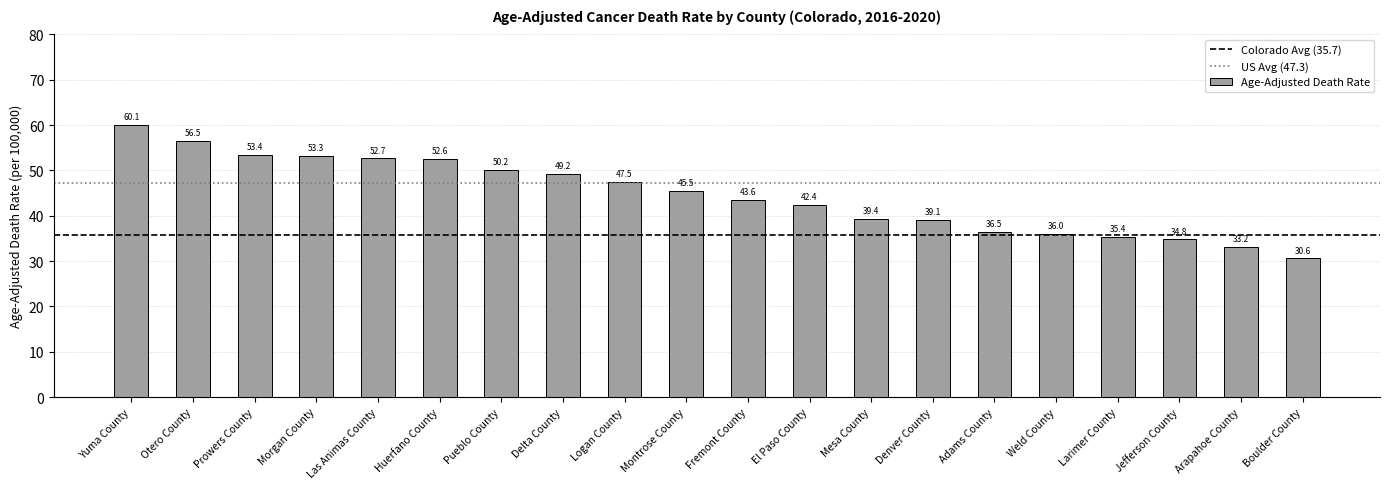

Where does the data first go above 45?

Yuma County